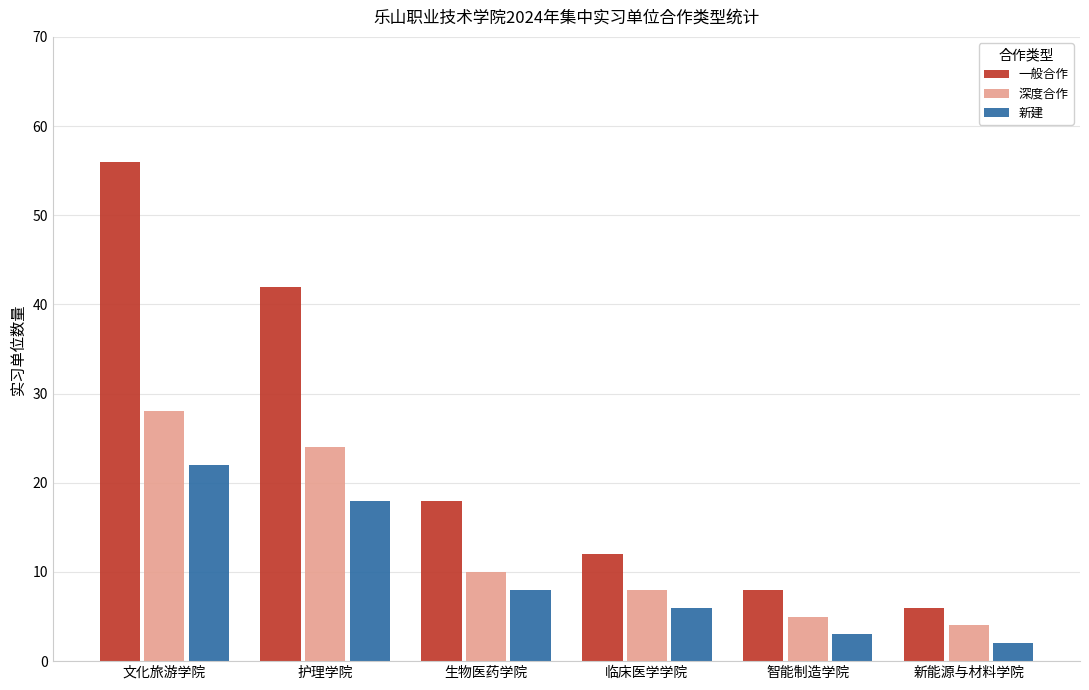

What value does the 新建 series have at 文化旅游学院?

22